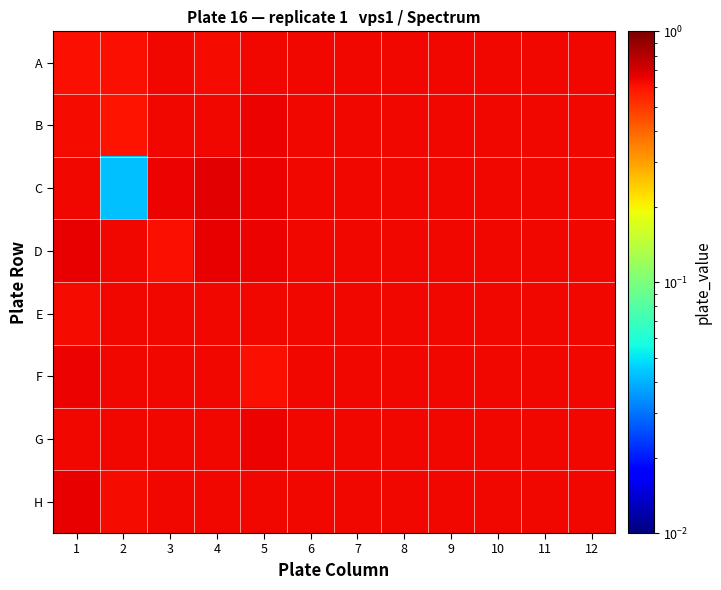

Reading left to right, what are all the values shown in this chart?

A: 1=0.6	2=0.6	3=0.6	4=0.6	5=0.6	6=0.6	7=0.6	8=0.6	9=0.6	10=0.6	11=0.6	12=0.6
B: 1=0.6	2=0.6	3=0.6	4=0.6	5=0.6	6=0.6	7=0.6	8=0.6	9=0.6	10=0.6	11=0.6	12=0.6
C: 1=0.6	2=0.0	3=0.6	4=0.7	5=0.6	6=0.6	7=0.6	8=0.6	9=0.6	10=0.6	11=0.6	12=0.6
D: 1=0.7	2=0.6	3=0.6	4=0.7	5=0.6	6=0.6	7=0.6	8=0.6	9=0.6	10=0.6	11=0.6	12=0.6
E: 1=0.6	2=0.6	3=0.6	4=0.6	5=0.6	6=0.6	7=0.6	8=0.6	9=0.6	10=0.6	11=0.6	12=0.6
F: 1=0.6	2=0.6	3=0.6	4=0.6	5=0.6	6=0.6	7=0.6	8=0.6	9=0.6	10=0.6	11=0.6	12=0.6
G: 1=0.6	2=0.6	3=0.6	4=0.6	5=0.6	6=0.6	7=0.6	8=0.6	9=0.6	10=0.6	11=0.6	12=0.6
H: 1=0.6	2=0.6	3=0.6	4=0.6	5=0.6	6=0.6	7=0.6	8=0.6	9=0.6	10=0.6	11=0.6	12=0.6